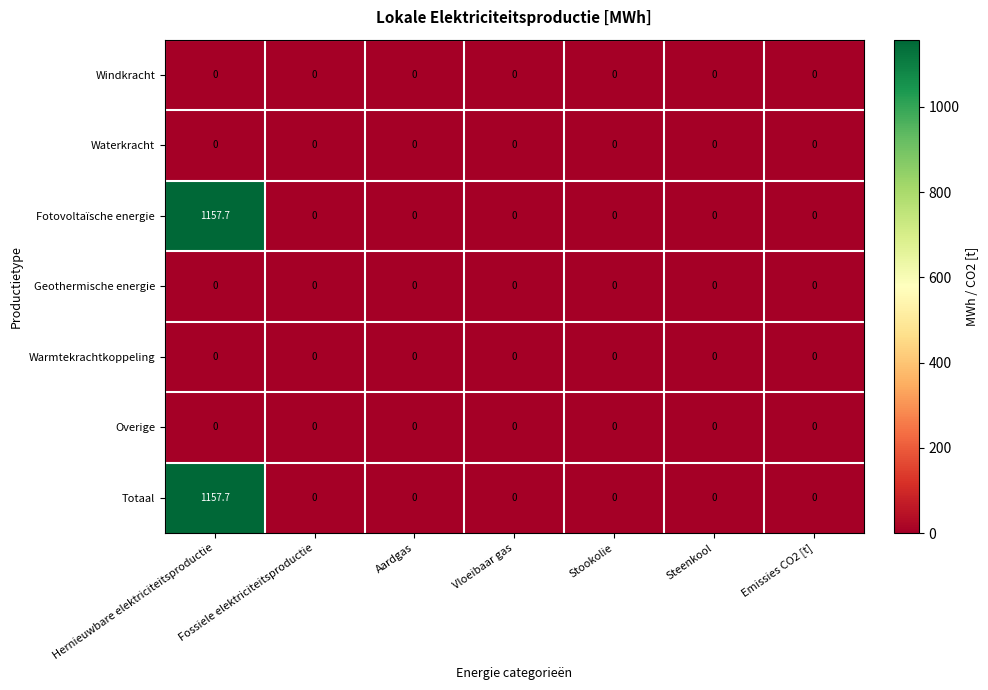

The value of Overige at Fossiele elektriciteitsproductie is 0.0. True or false?

True